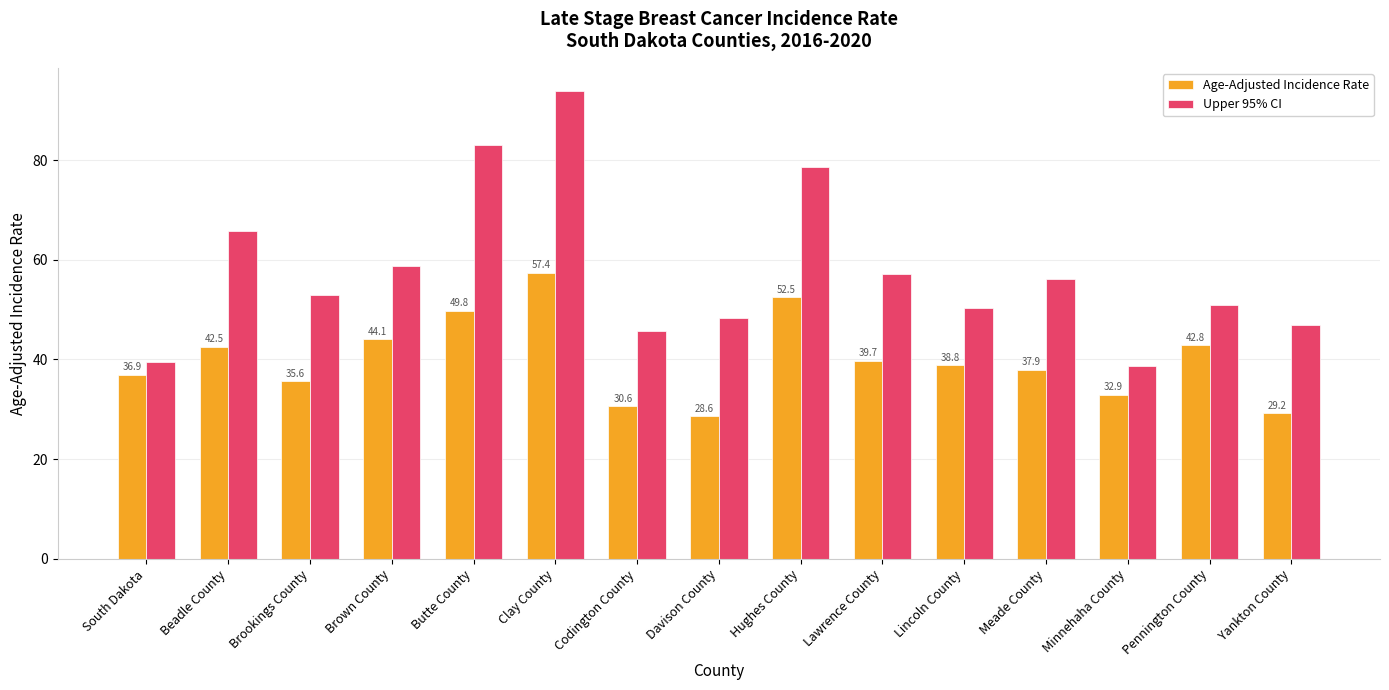

True or false: Age-Adjusted Incidence Rate has a value of 17.5 at Codington County.

False